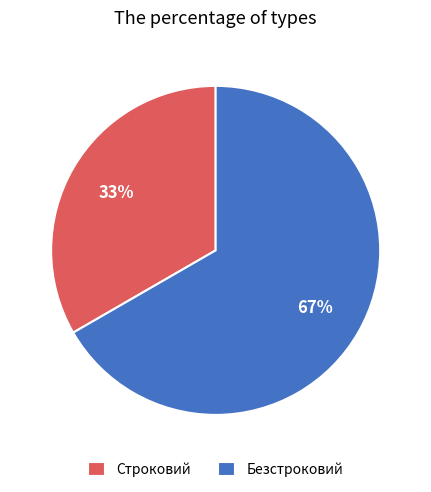

What is the smallest slice in the pie chart?

Строковий